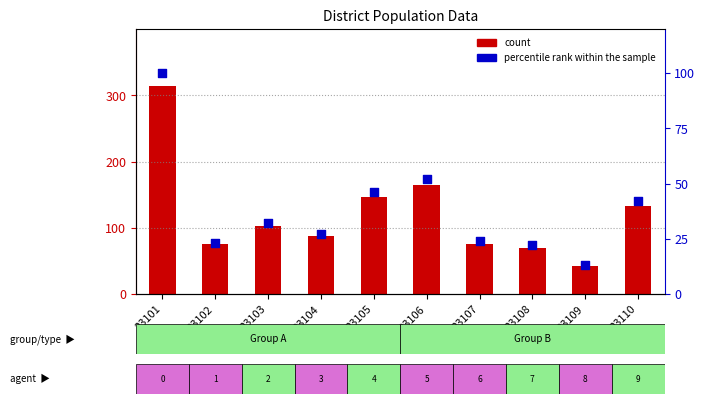

Which series has the largest total across all categories?

Large